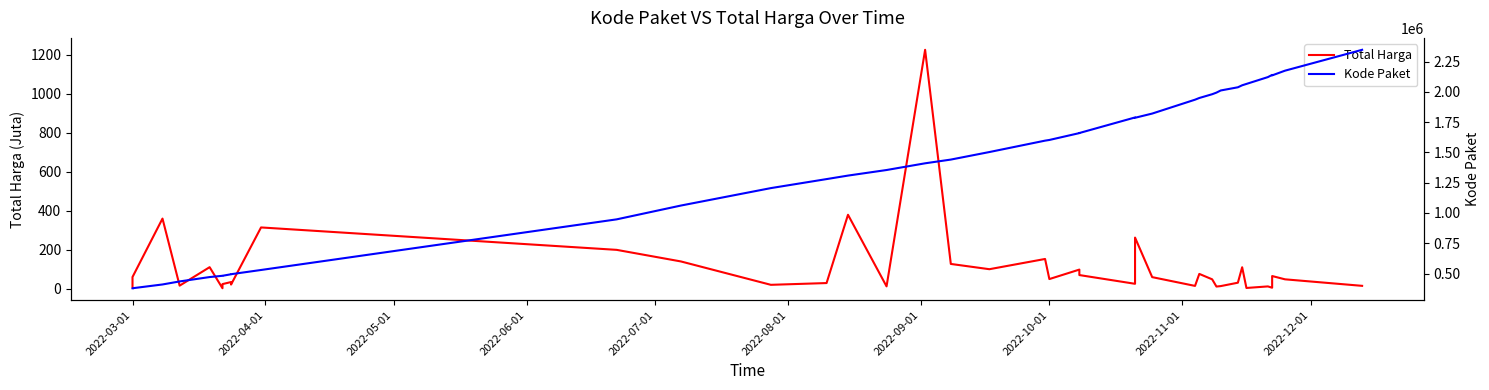

List the series in order of their peak value, highest first.

Kode Paket, Total Harga